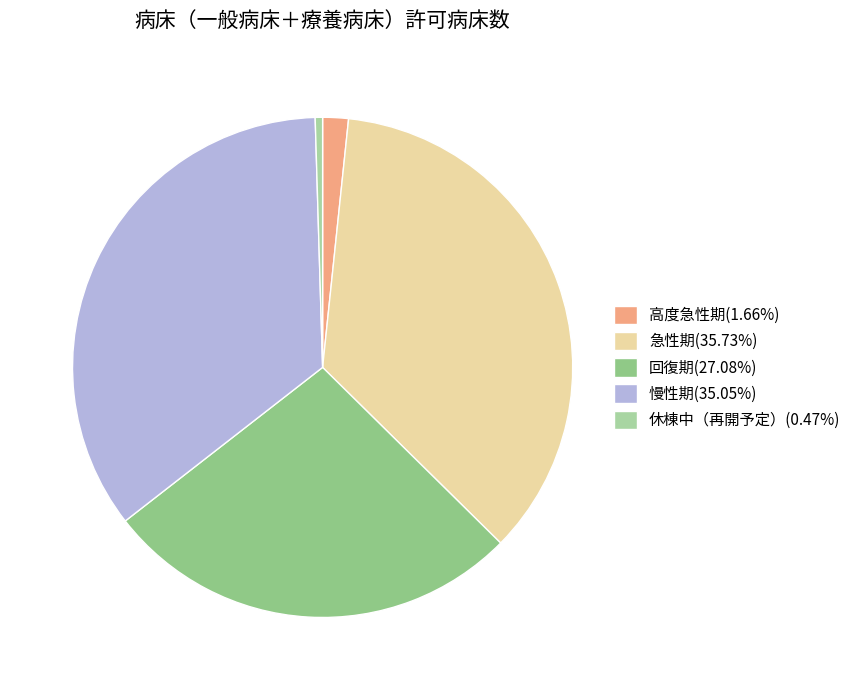

What percentage is the 急性期 slice, to the nearest percent?

36%